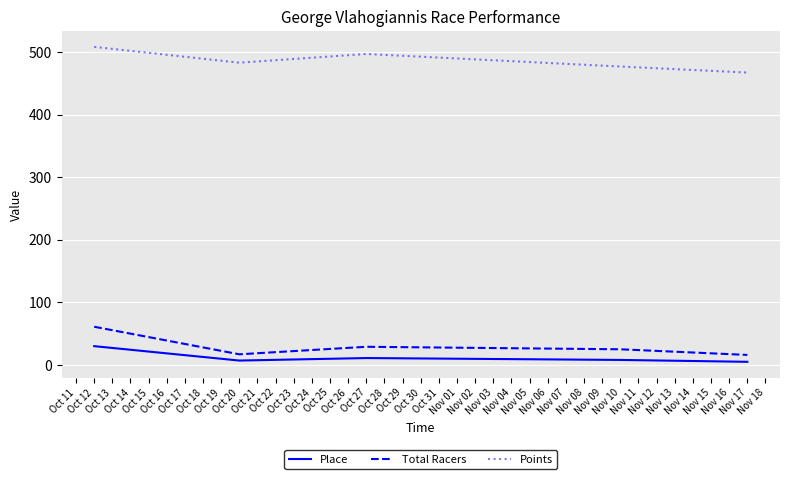

Rank the series by their maximum value, from highest to lowest.

Points, Total Racers, Place